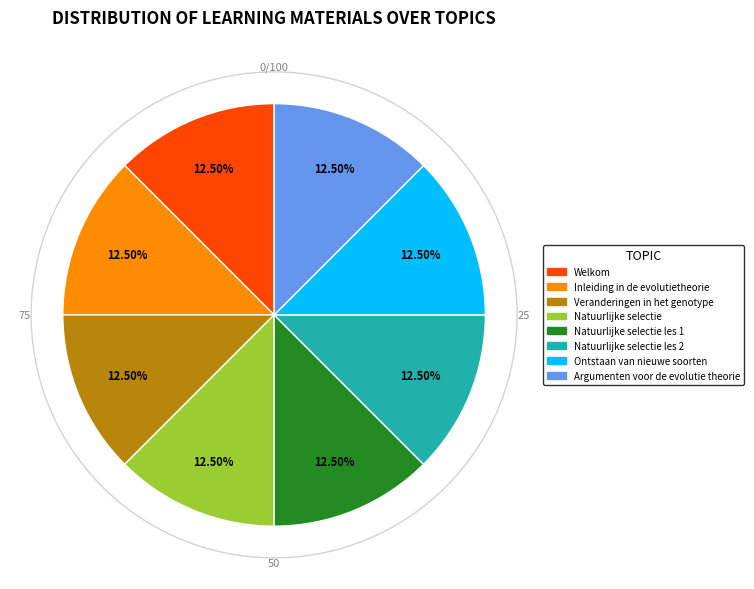

Does any single category account for the majority?

No